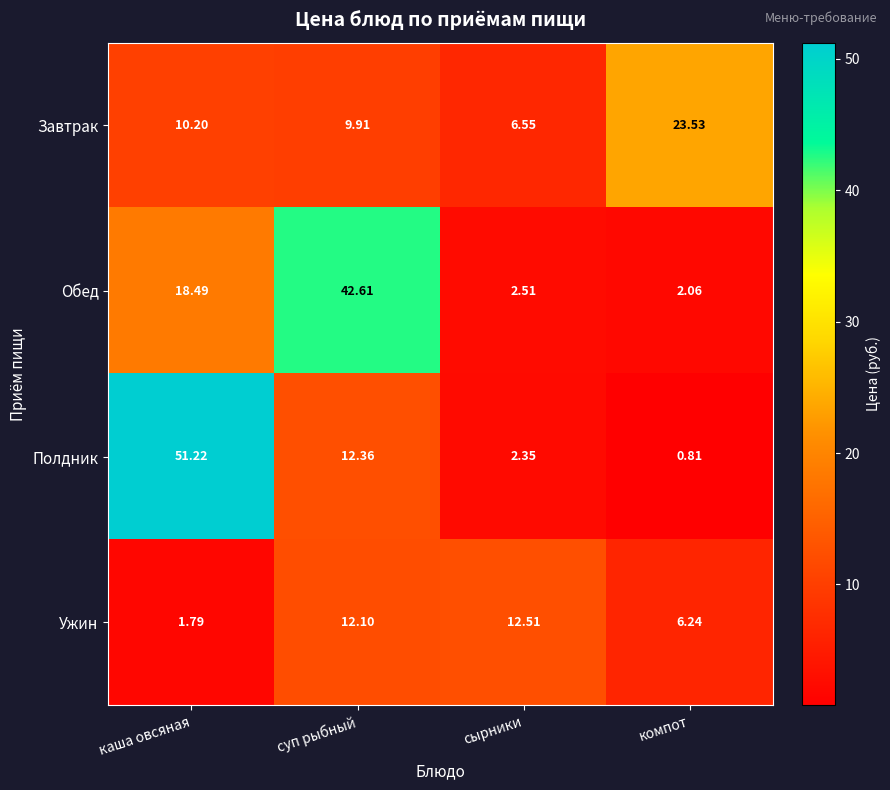

Where does the Завтрак series first go above 10?

каша овсяная